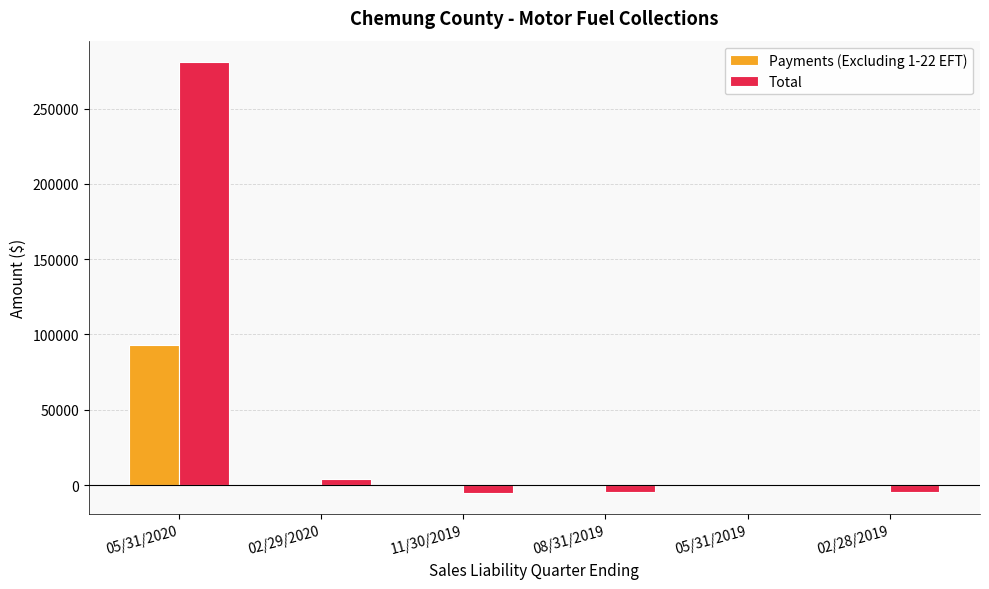

What is the maximum value for Total?

280739.4